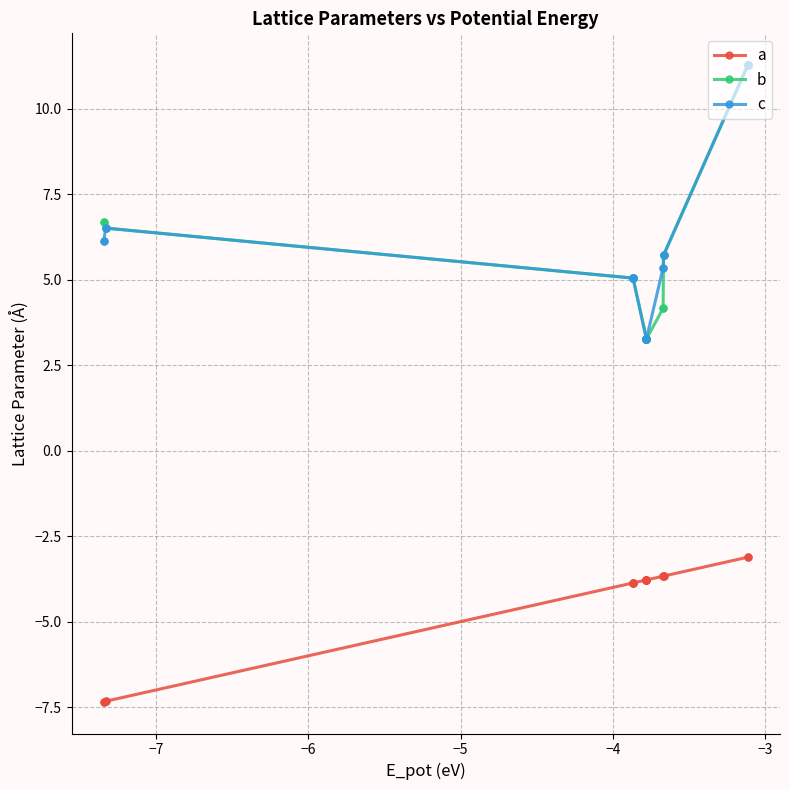

What are all the series names shown in the legend?

a, b, c